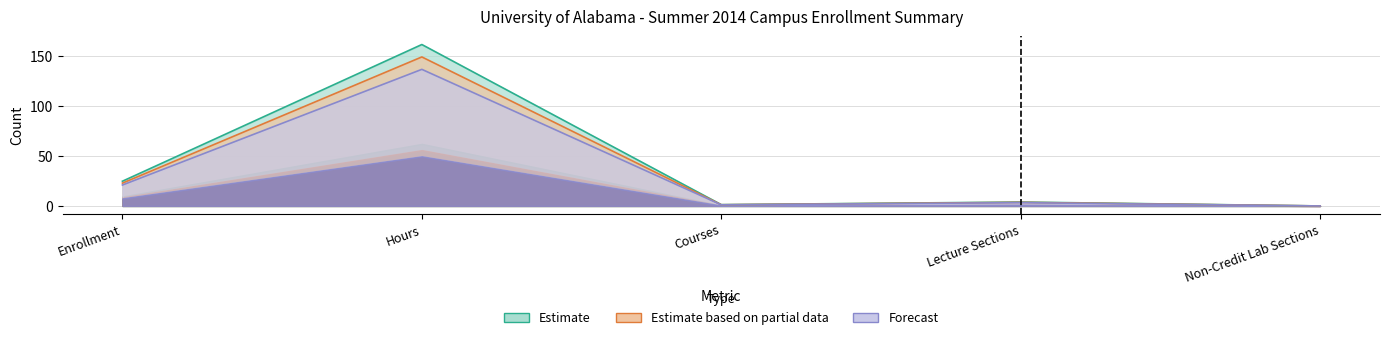

Which series has the largest range (max minus min)?

Estimate